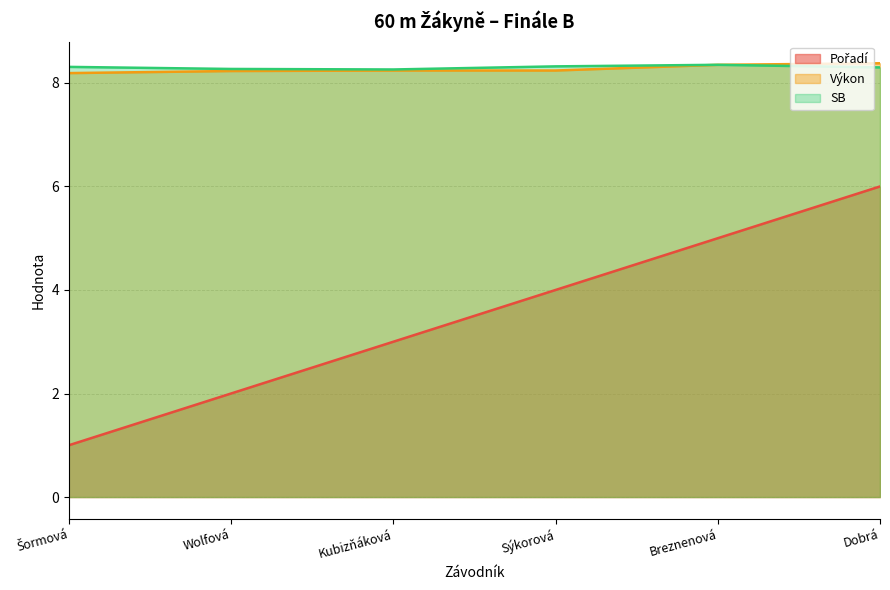

Count the number of data series in this chart.

3